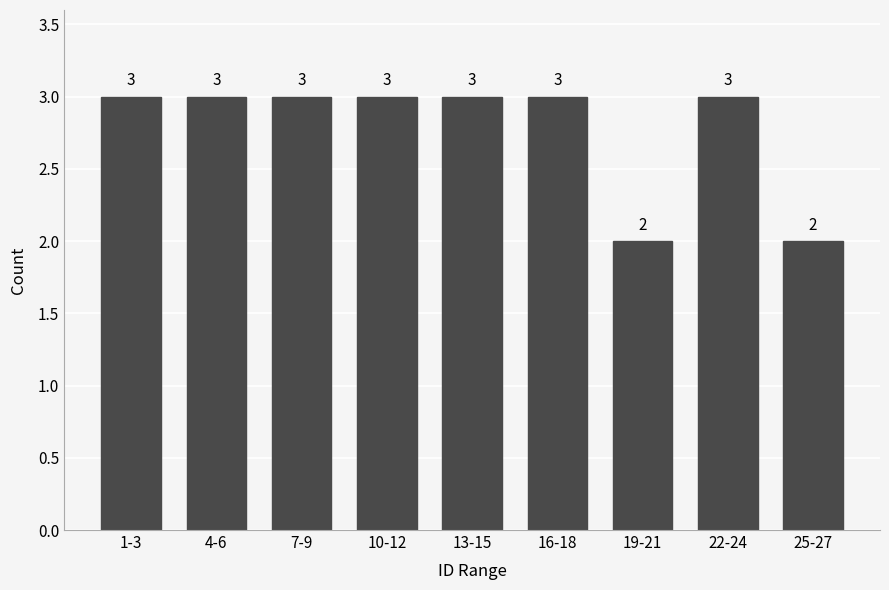

Reading right to left, what are all the values shown in this chart?

25-27=2	22-24=3	19-21=2	16-18=3	13-15=3	10-12=3	7-9=3	4-6=3	1-3=3